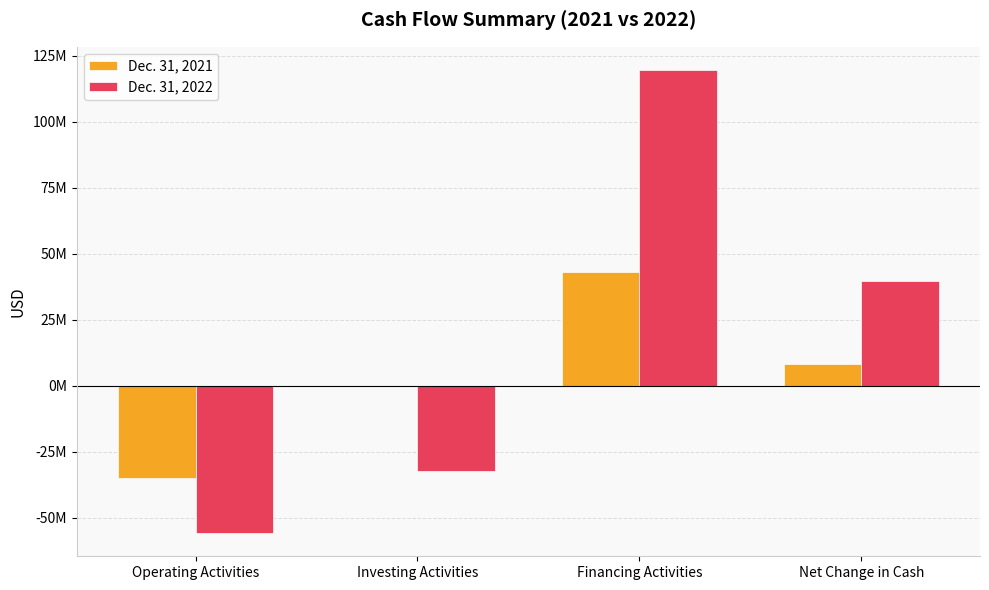

Is the value of Dec. 31, 2022 at Investing Activities greater than the value of Dec. 31, 2021 at Investing Activities?

No